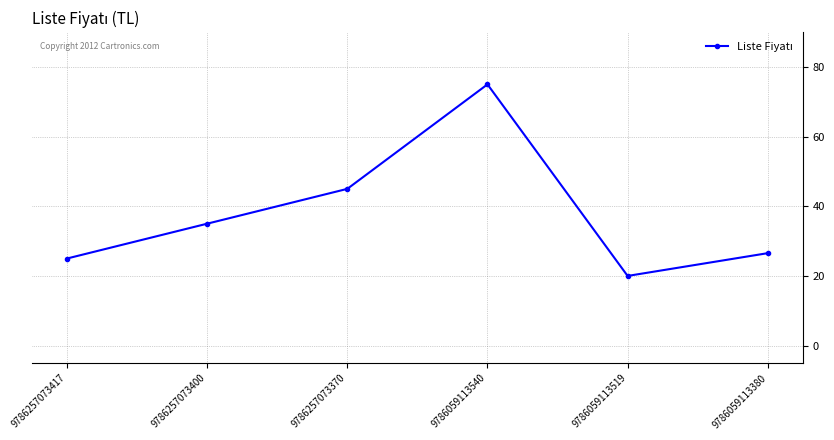

Does the chart display data point markers on the line(s)?

Yes